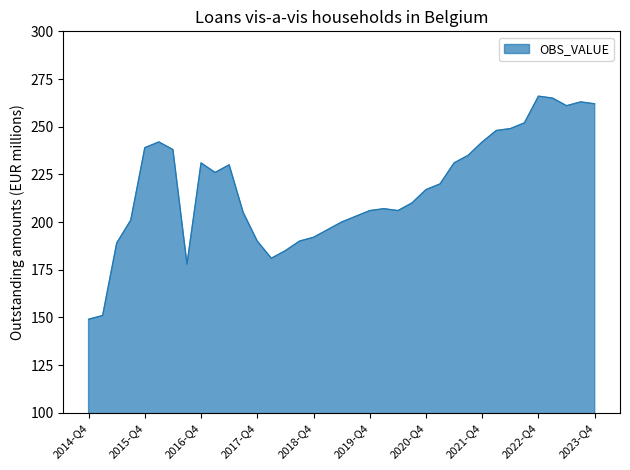

What is the greatest value displayed?

266